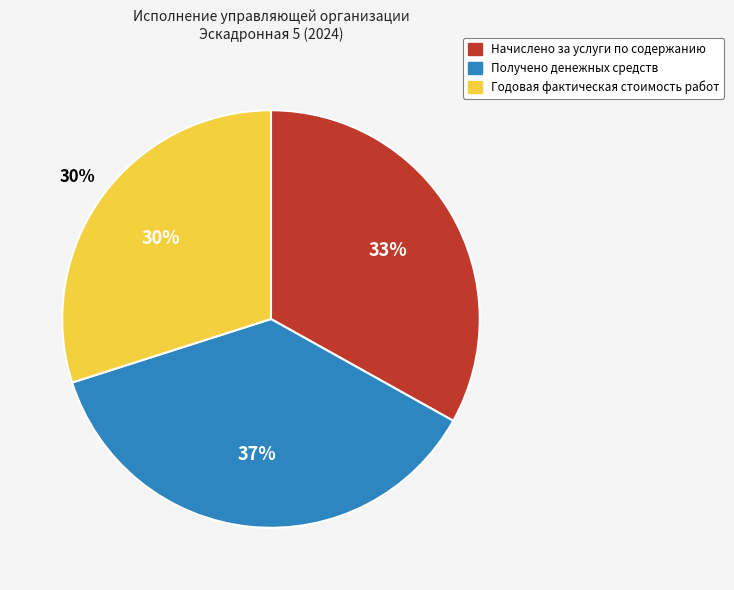

Is it true that Начислено за услуги по содержанию is 21% of the pie?

False